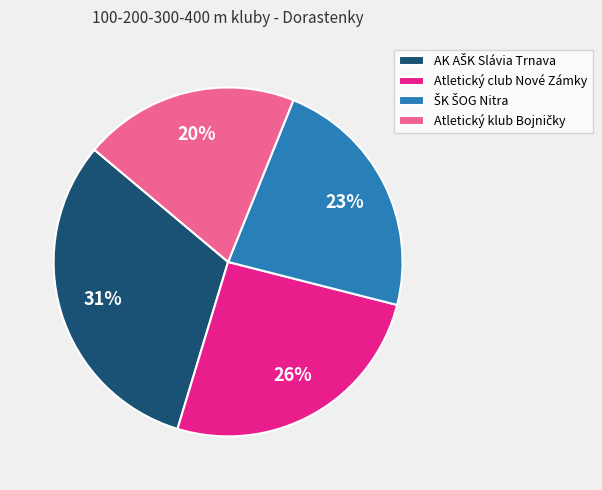

To the nearest percent, what is the average slice percentage?

25%